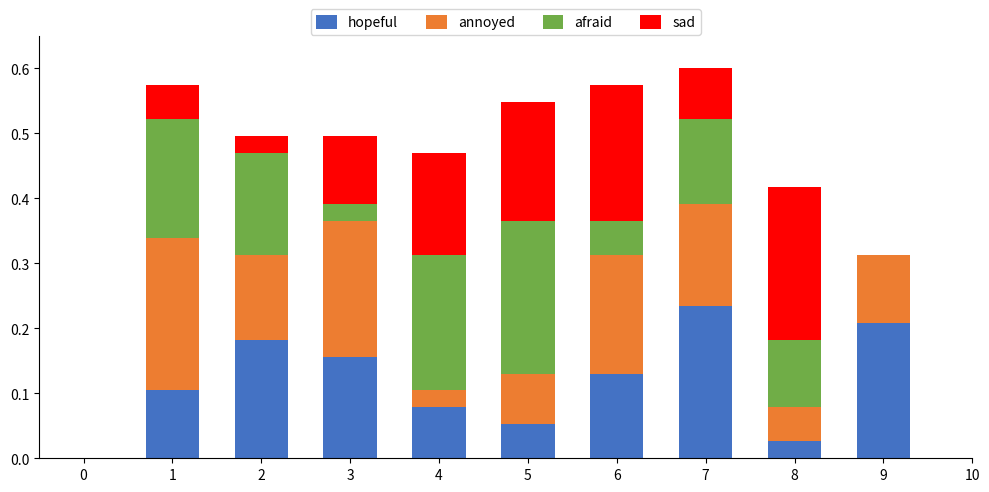

What is the total value across all series at 2?

0.5